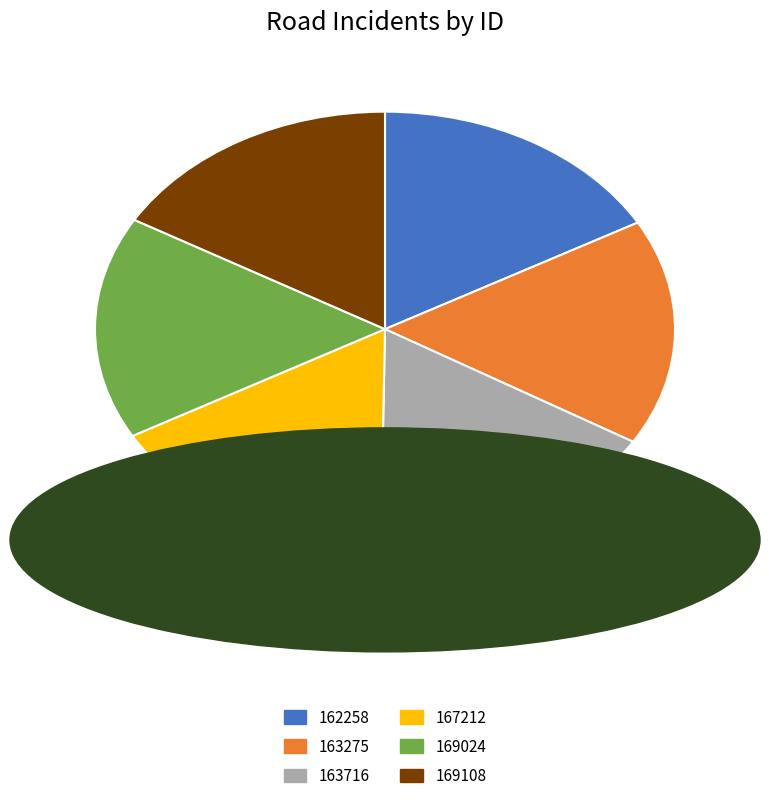

Is the sum of 163275 and 162258 greater than half?

No